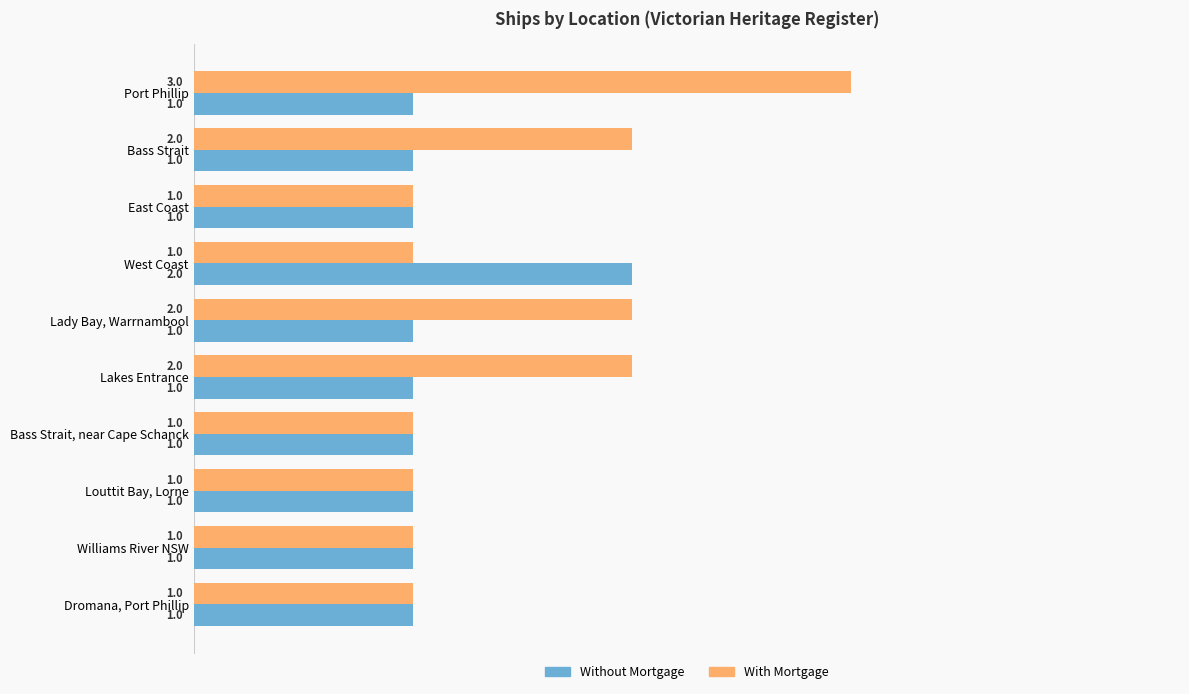

What is the difference between the maximum and minimum values in the Without Mortgage series?

1